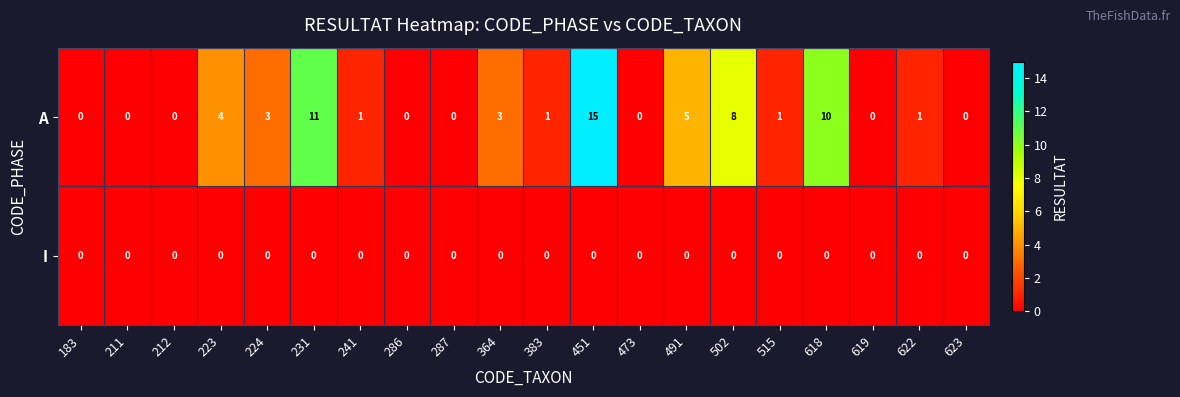

What is the difference between the A values at 212 and 618?

10